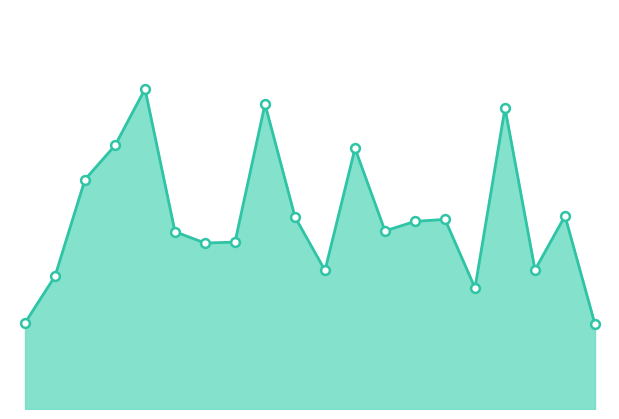

Does the chart have visible grid lines?

No